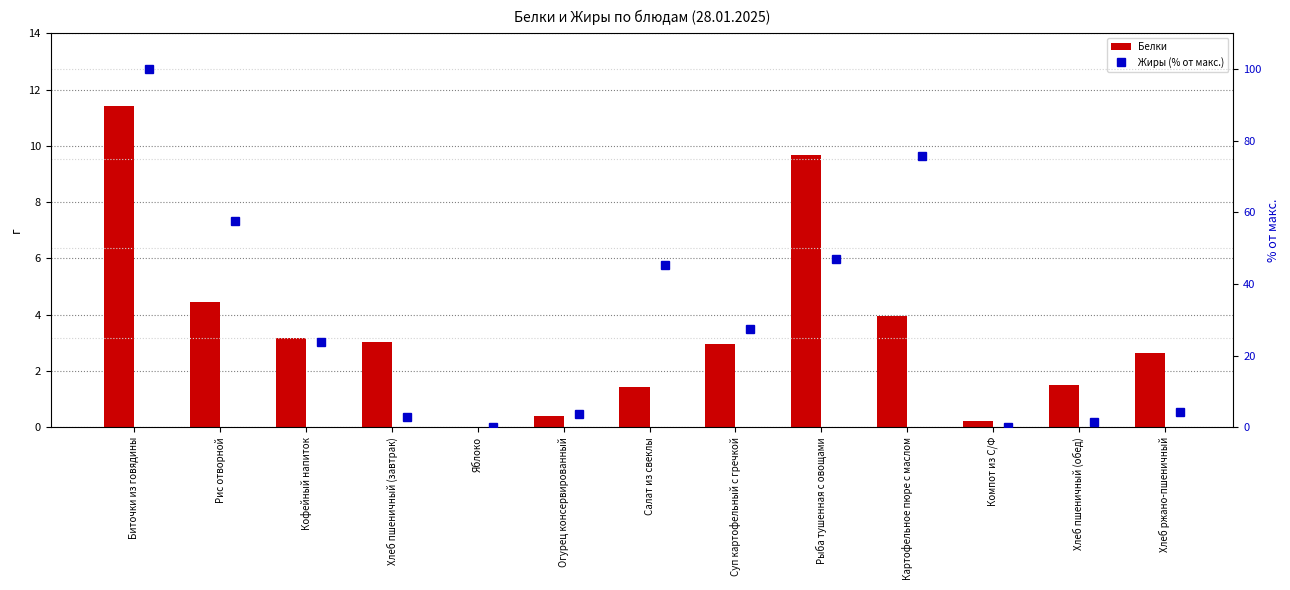

What is the value of the Жиры (% от макс.) bar at the 13th from the left?

4.3